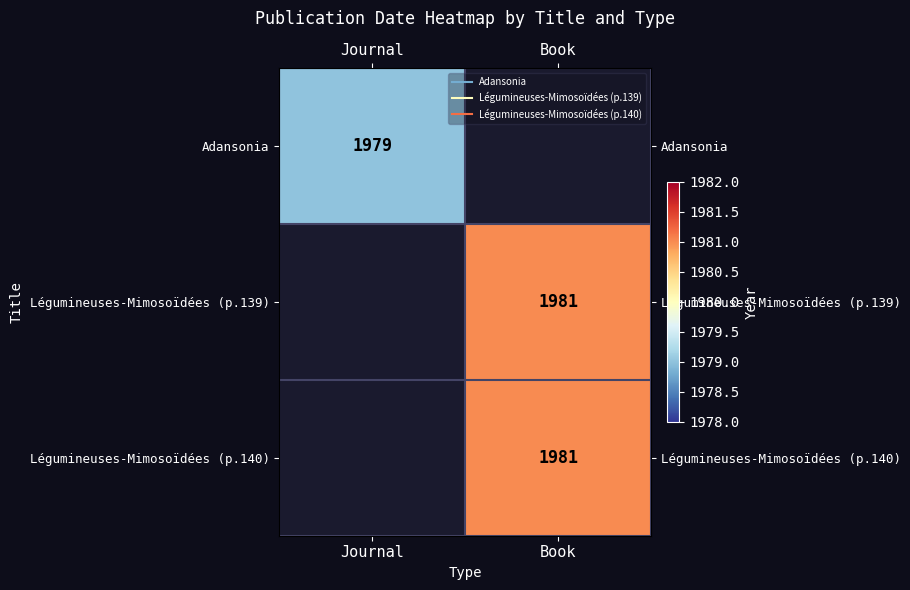

List the series in order of their overall mean, lowest first.

Adansonia, Légumineuses-Mimosoïdées (p.139), Légumineuses-Mimosoïdées (p.140)